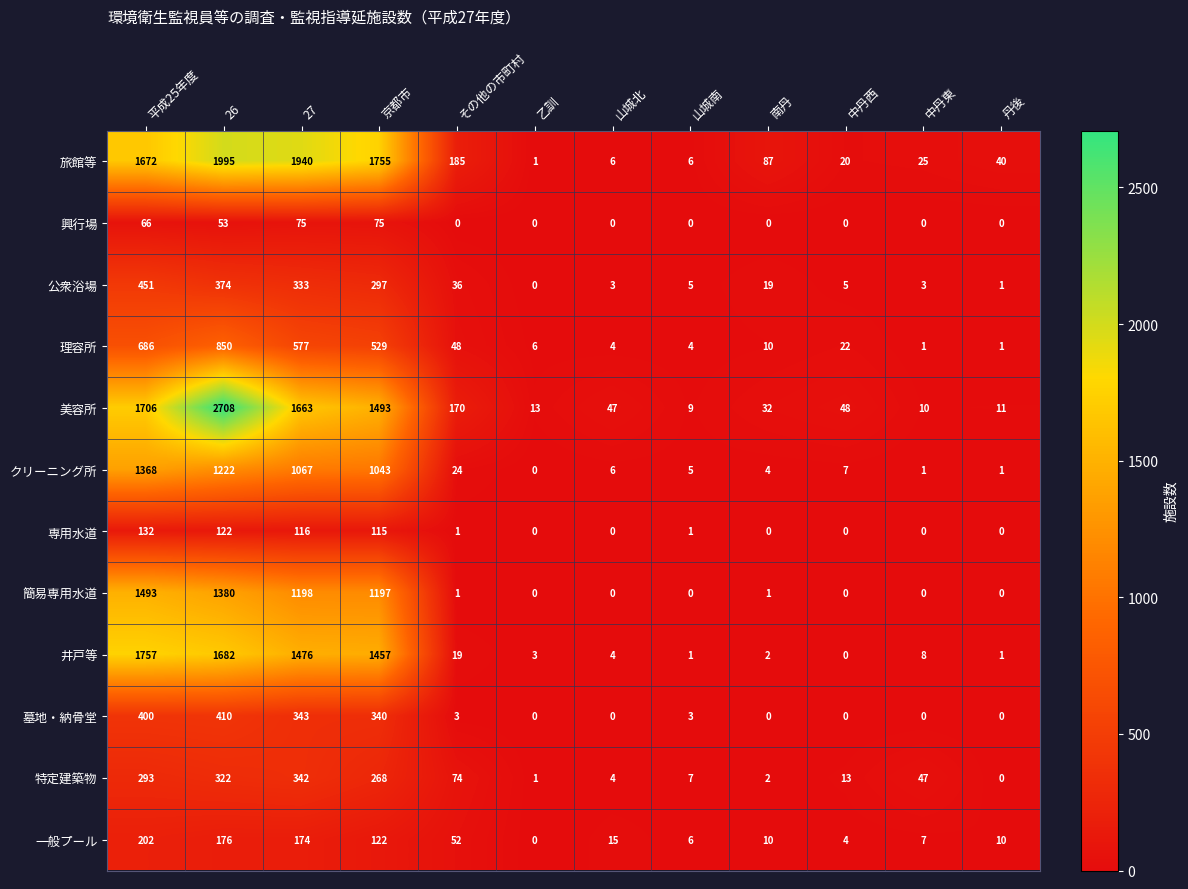

The 墓地・納骨堂 series shows 0 at 丹後. True or false?

True